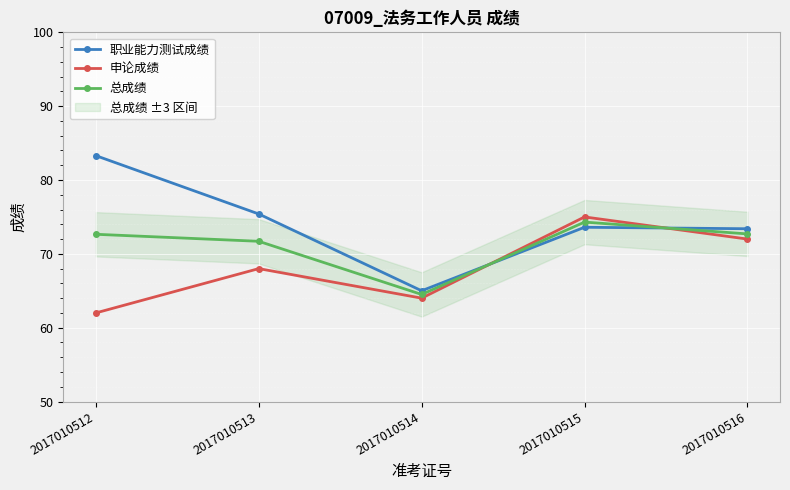

What are all the series names shown in the legend?

职业能力测试成绩, 申论成绩, 总成绩